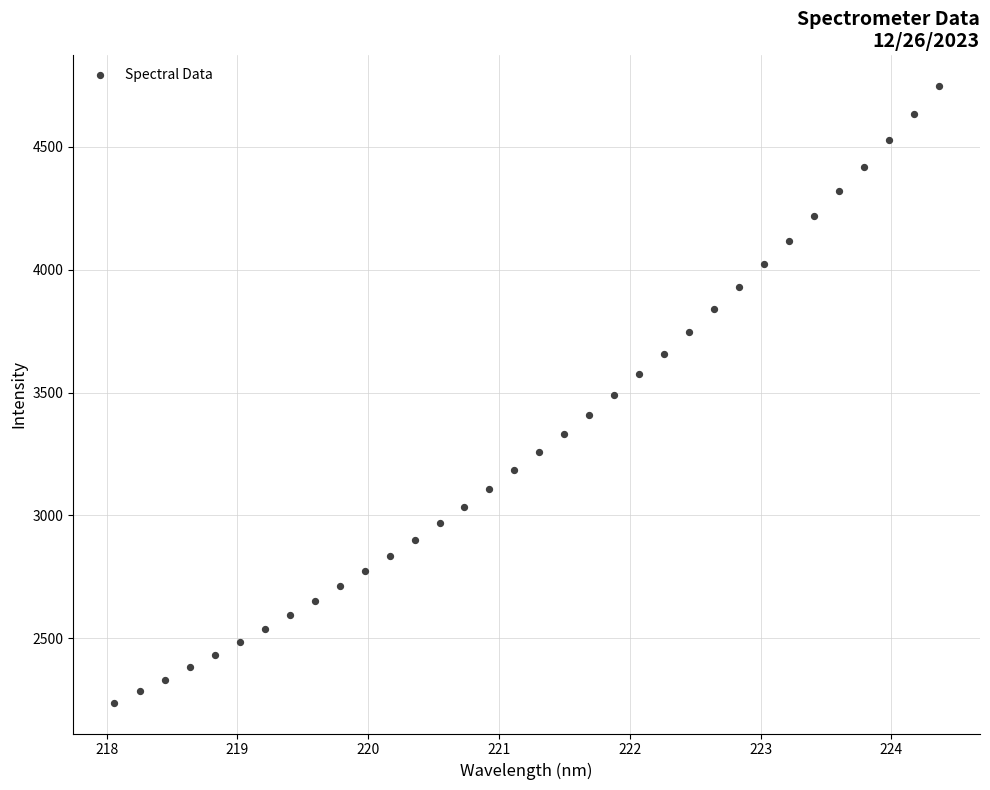

What is the range of X values (max minus min)?

6.3